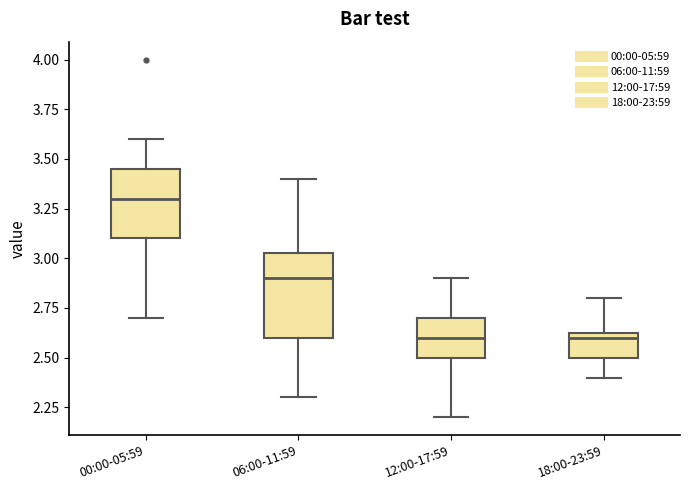

Where does the median line of the box for 00:00-05:59 sit on the y-axis? The values are not printed on the chart, so give them approximately, as read against the axis.

3.30